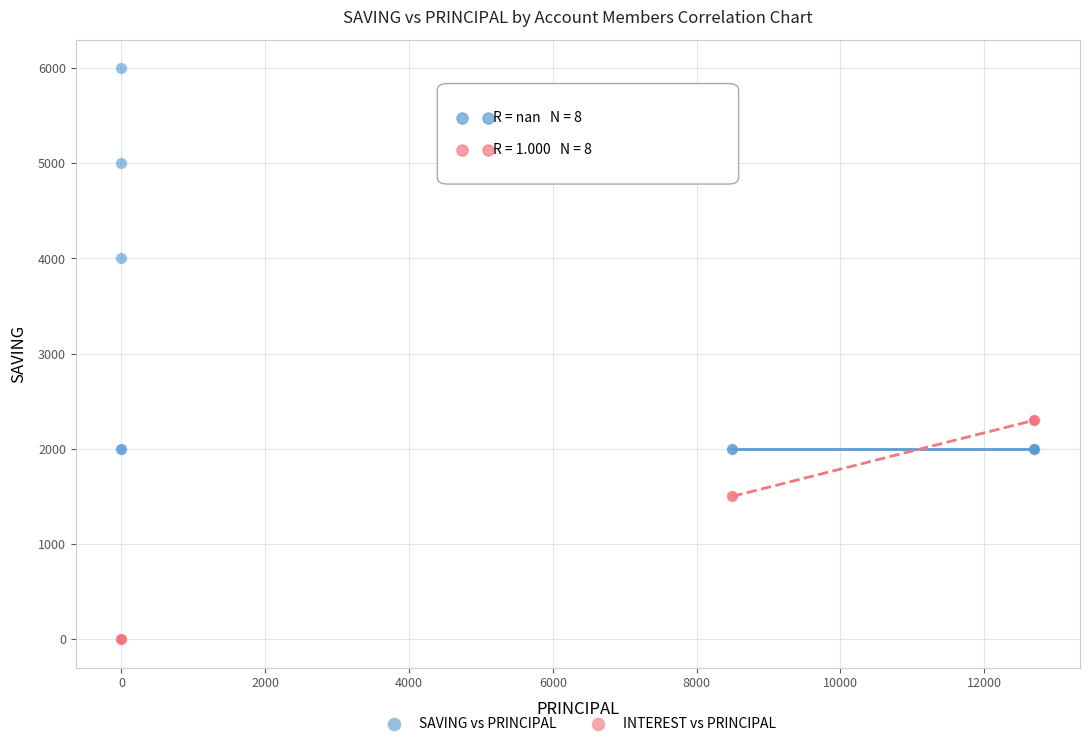

Which series contains the highest Y value?

SAVING vs PRINCIPAL